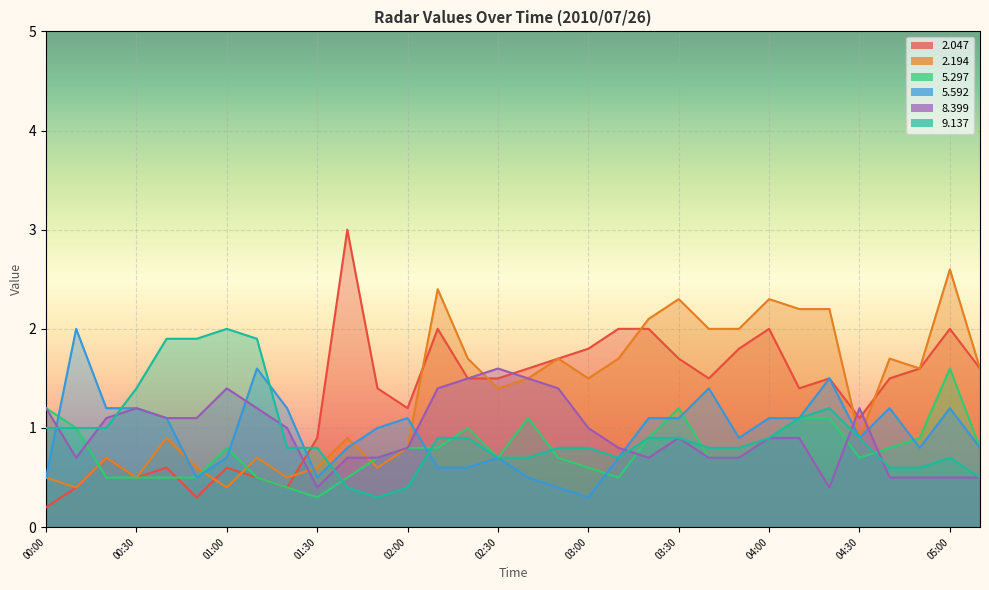

What is the total value across all series at 01:30?

3.5